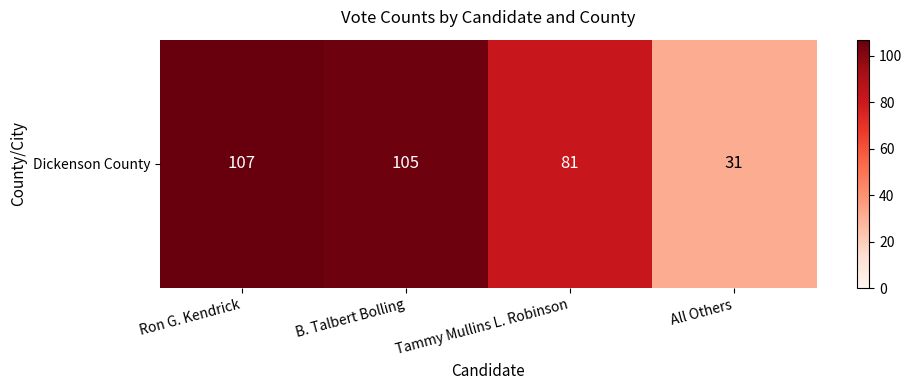

Rank the categories by value from highest to lowest.

Ron G. Kendrick, B. Talbert Bolling, Tammy Mullins L. Robinson, All Others